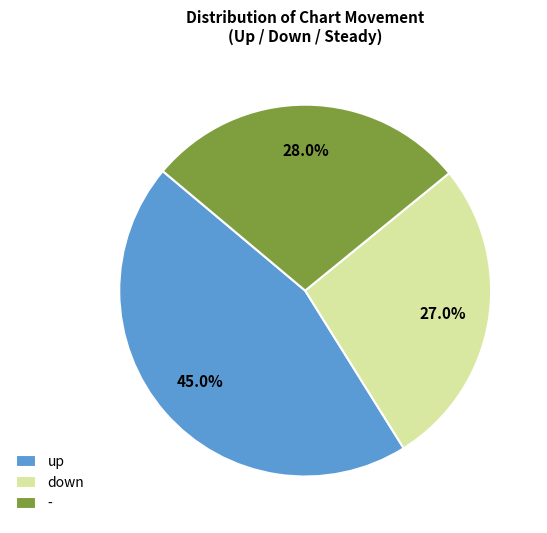

To the nearest percent, what is the difference between the down and up slice percentages?

18%